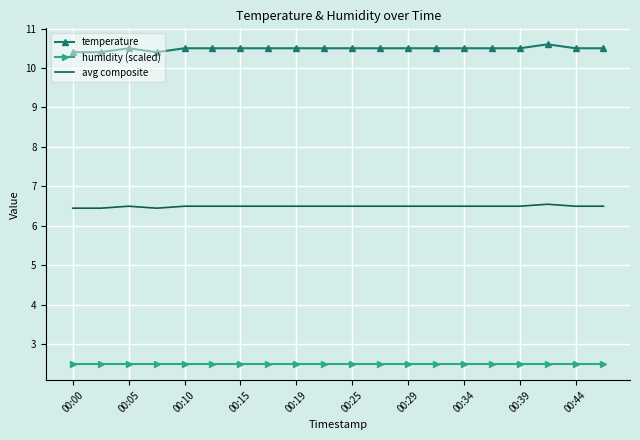

What is the maximum value shown in the chart?

10.6